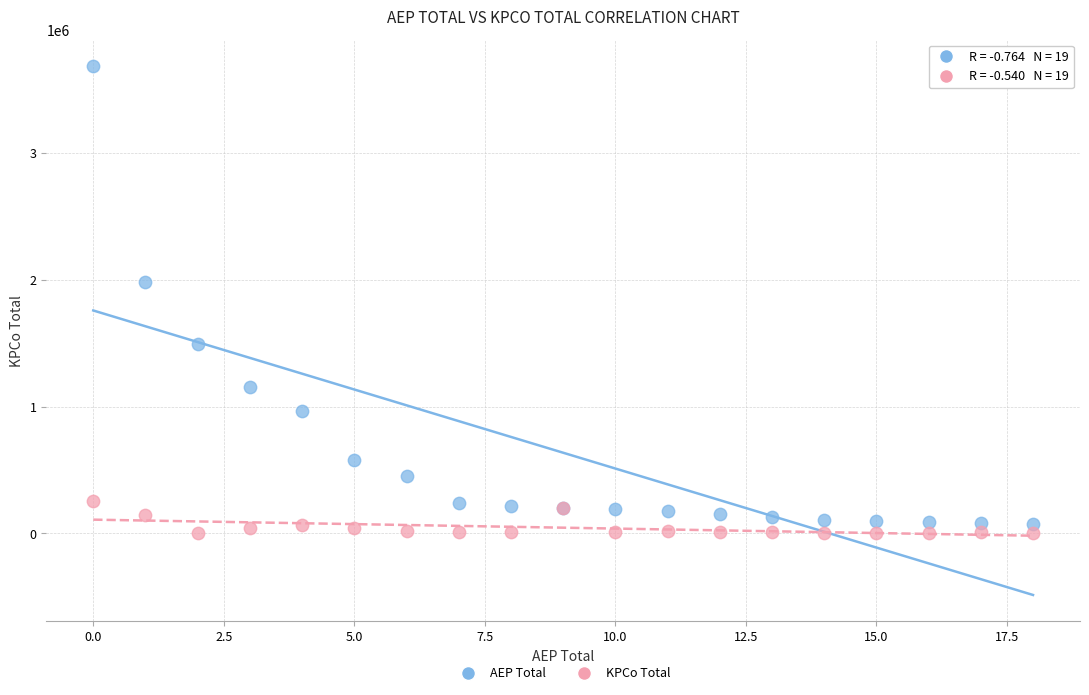

In the AEP Total series, what Y value is closest to 1880502?

1984015.0